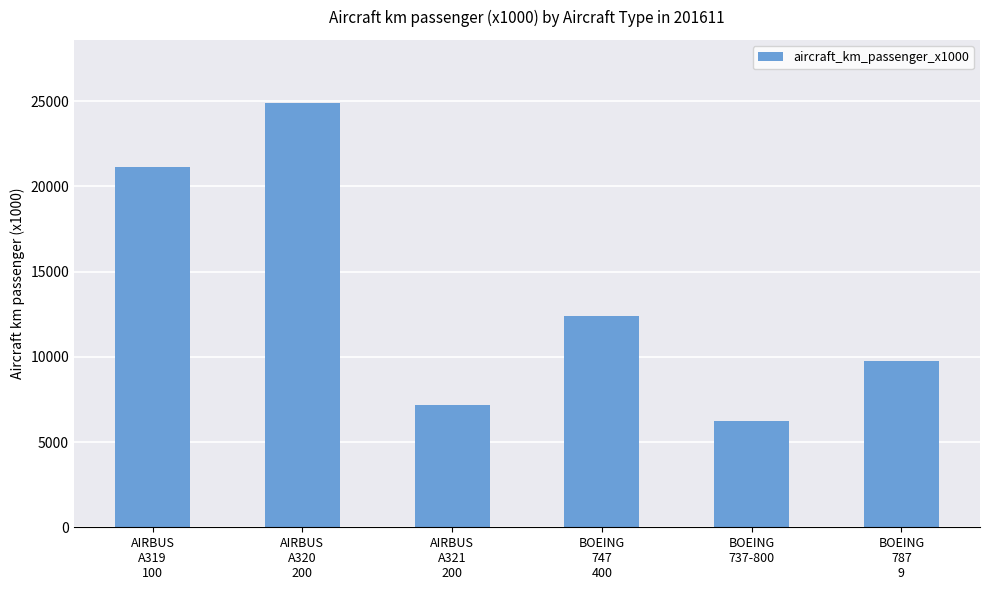

How many data points does each series have?

6